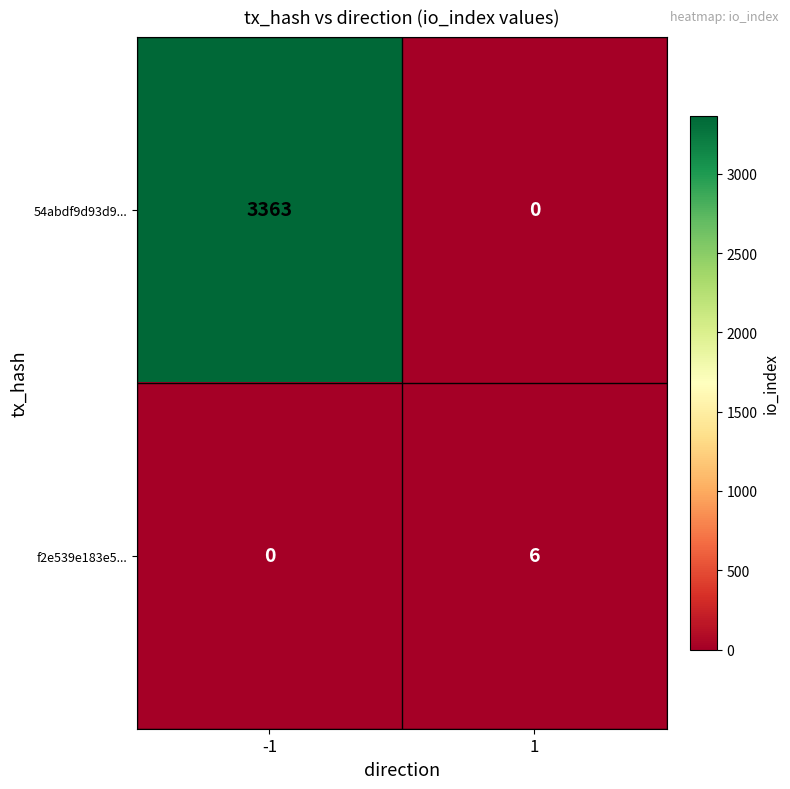

Rank the series at -1 from lowest to highest value.

f2e539e183e5..., 54abdf9d93d9...